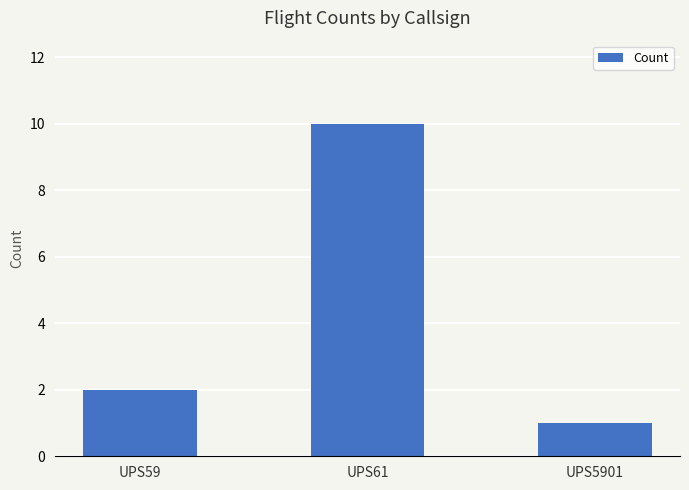

Count the number of categories in the chart.

3